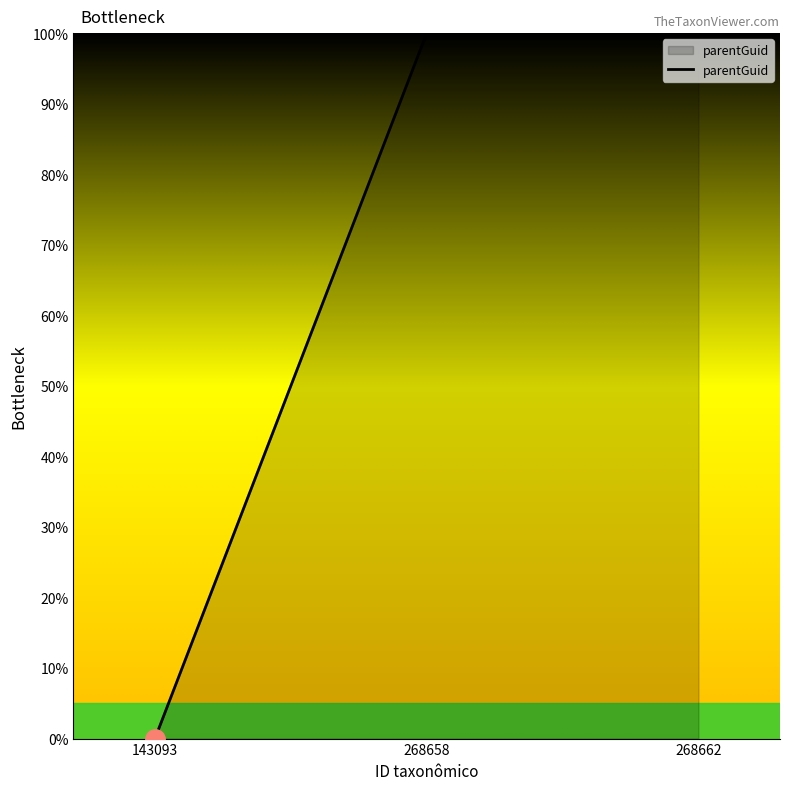

The value at 268662 is 24. True or false?

False